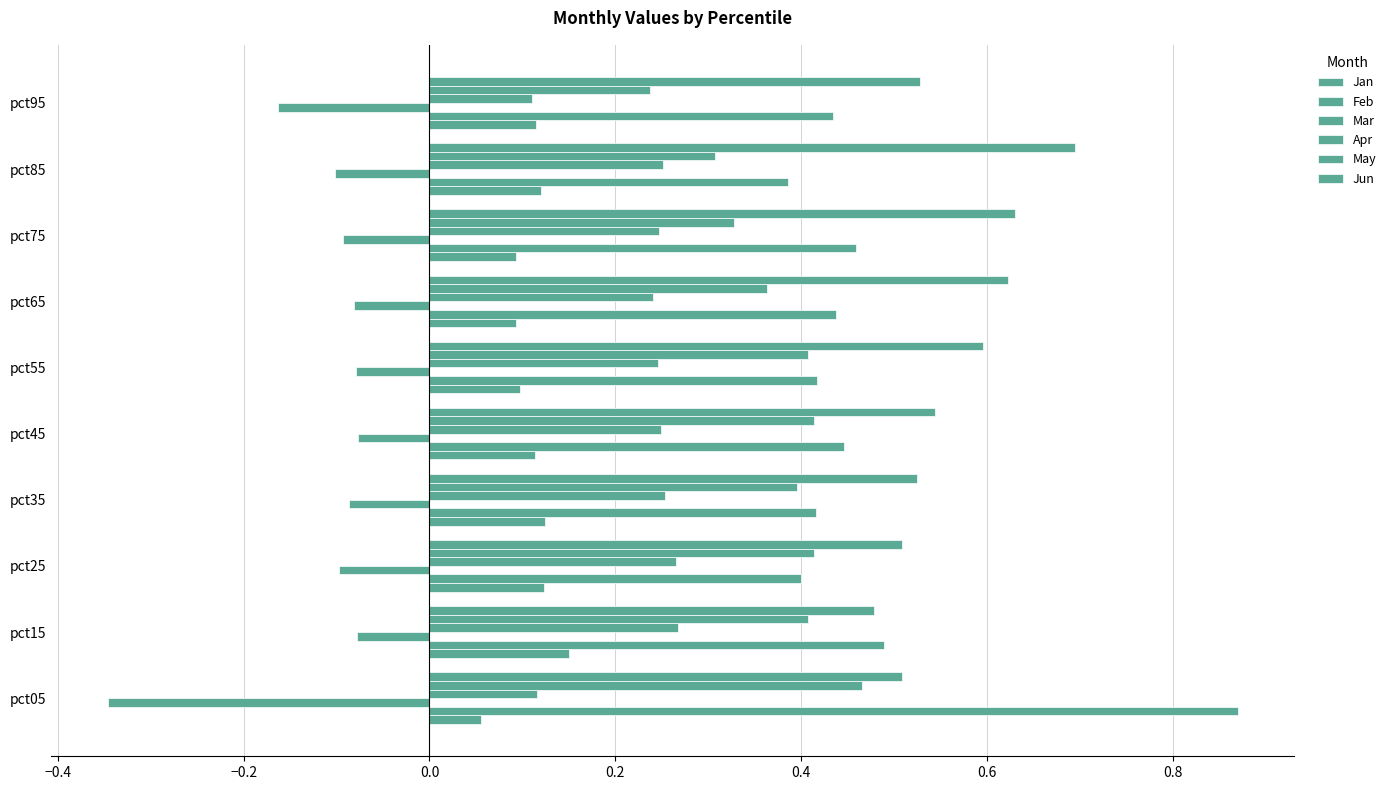

What is the label of the 4th bar from the right?

0.6